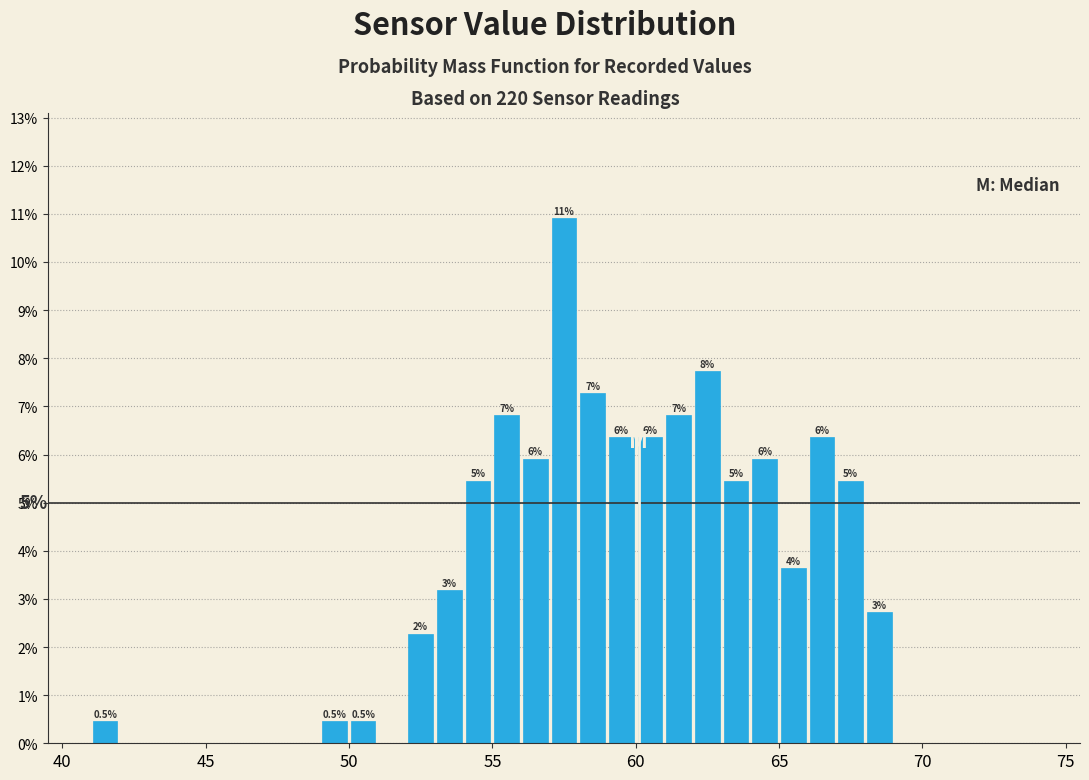

Read against the x-axis, roughly where is the centre of the tallest bar?

57.5